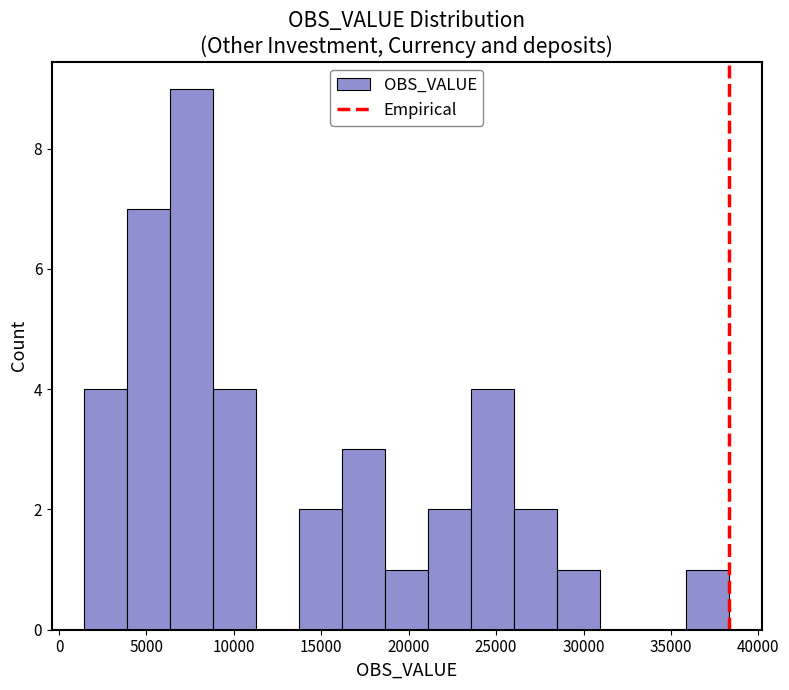

Reading left to right, transcribe this chart: for each bar, give the range it covers on the x-axis and its height. Neither the bar edges nor the heights are printed on the chart, so give them approximately, as read against the axes.

1500 to 4000: 4
4000 to 6500: 7
6500 to 9000: 9
9000 to 11500: 4
11500 to 13500: 0
13500 to 16000: 2
16000 to 18500: 3
18500 to 21000: 1
21000 to 23500: 2
23500 to 26000: 4
26000 to 28500: 2
28500 to 31000: 1
31000 to 33500: 0
33500 to 36000: 0
36000 to 38500: 1